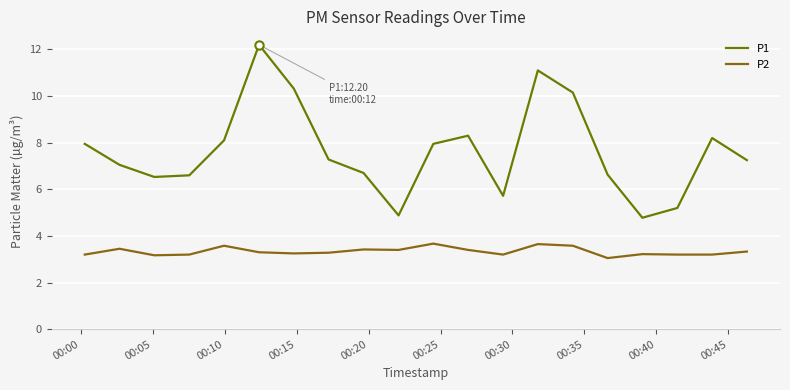

What is the maximum value shown in the chart?

12.2